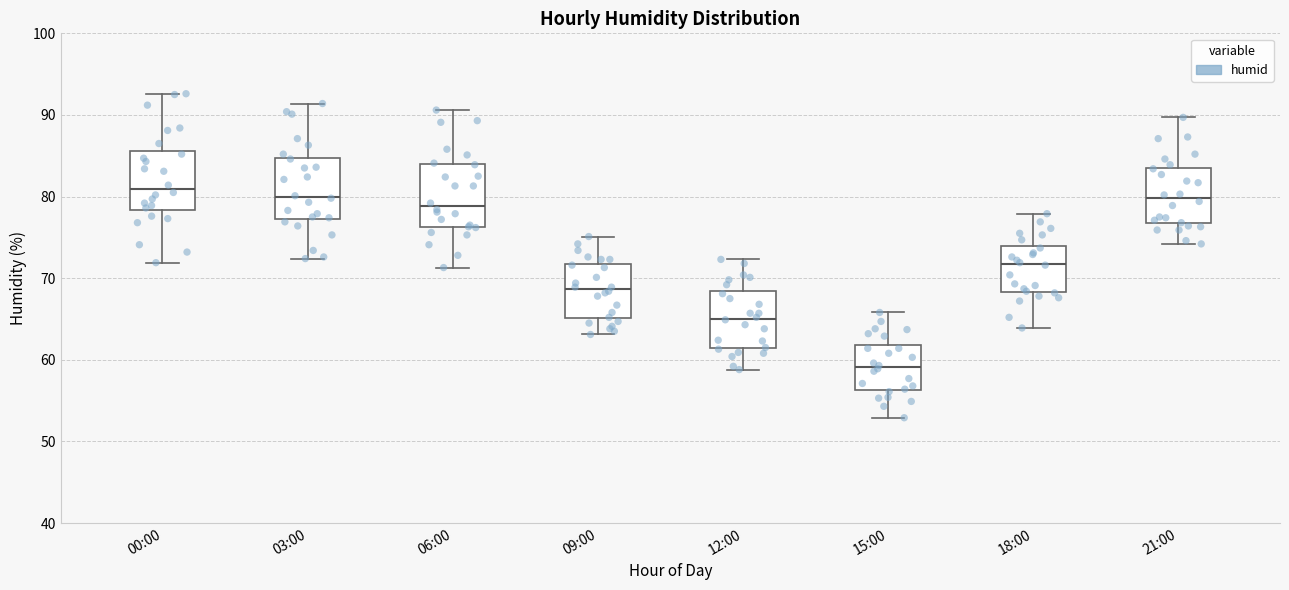

Which box's median line is the lowest?

15:00